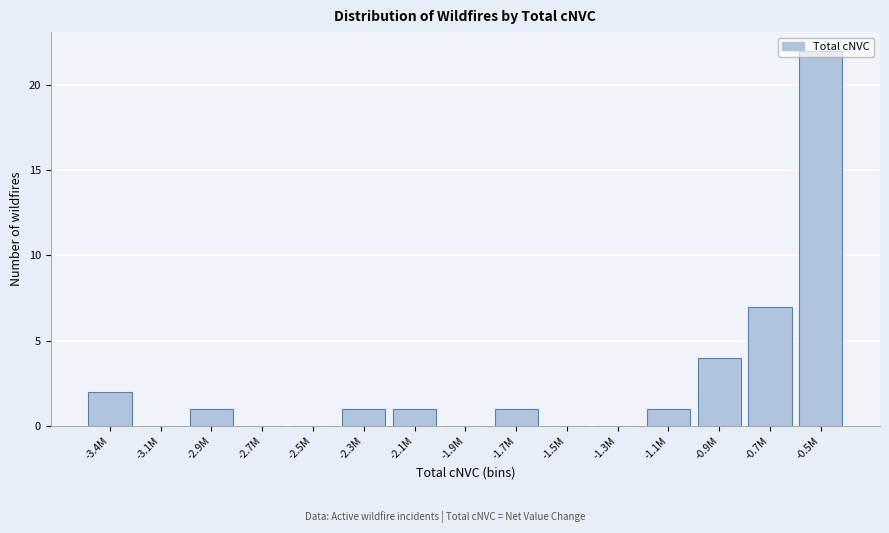

Between -1.1M and -3.1M, which is larger?

-1.1M